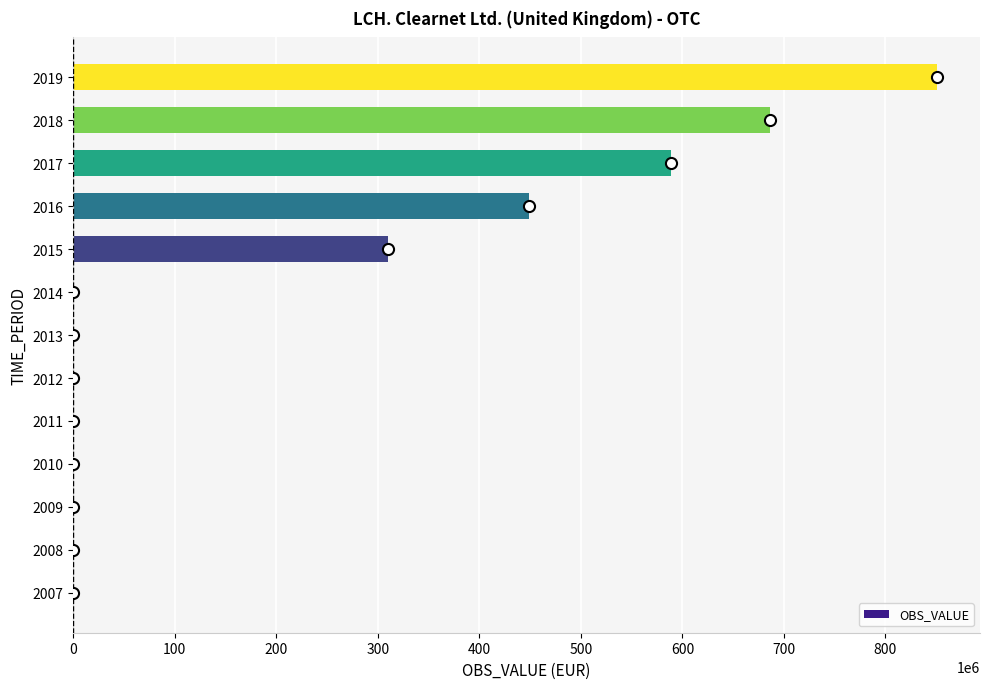

What is the maximum value shown in the chart?

850620331.8